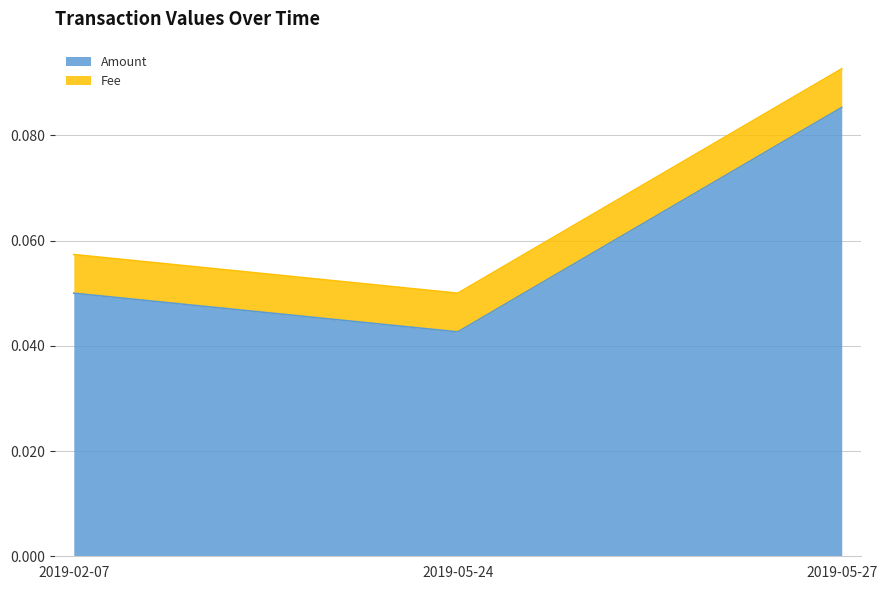

What is the sum of all values?

0.2